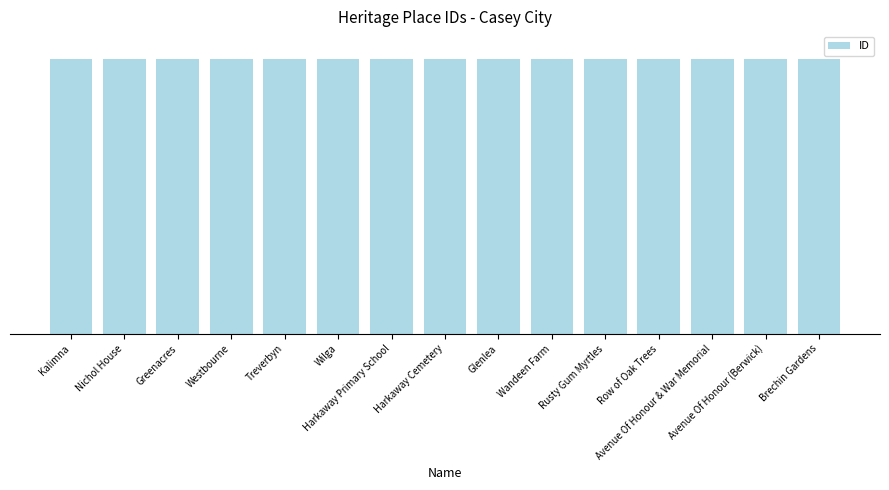

Reading left to right, transcribe all the data shown in this chart.

62928	62929	62930	62931	62932	62933	62934	62935	62937	62938	62939	62940	62943	62945	62946